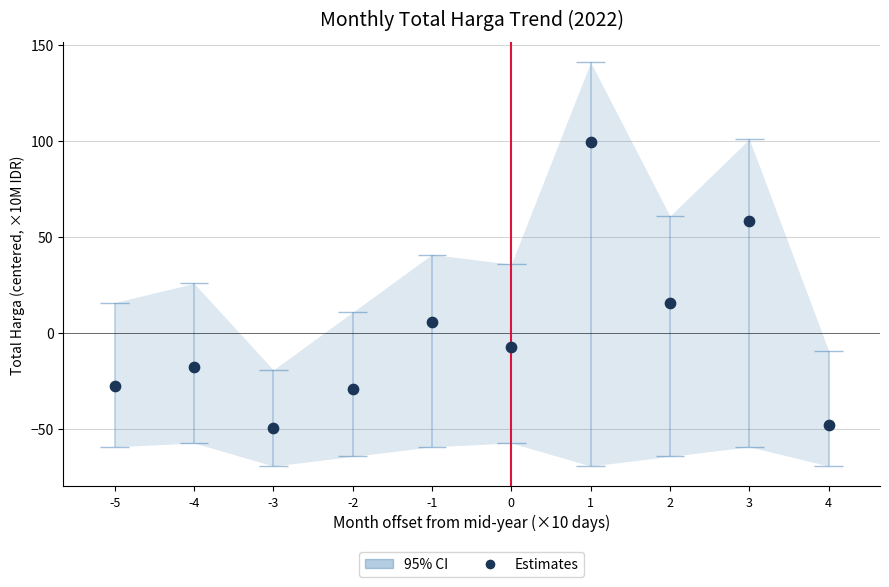

What is the change in value from -4 to -1?

+23.3